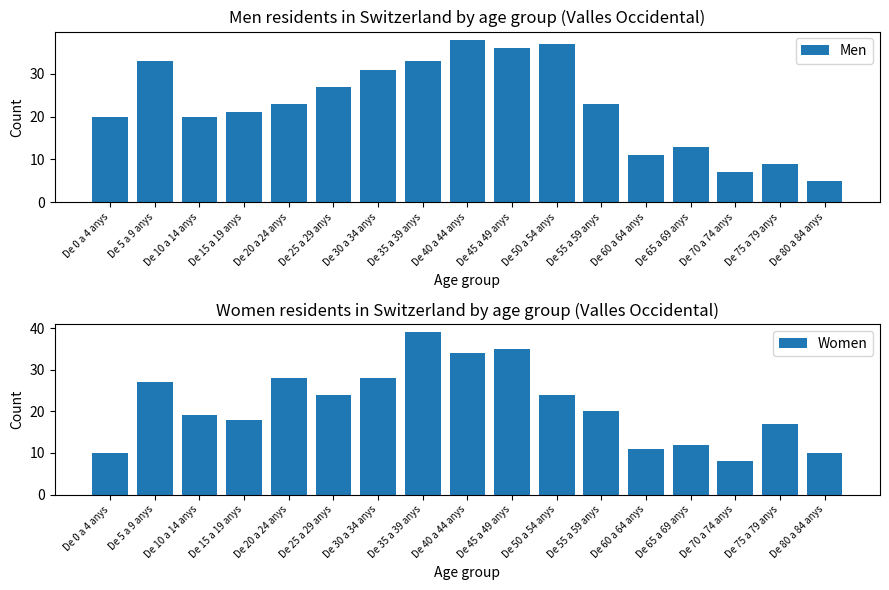

Reading left to right, list all the values displayed in this chart.

Men: De 0 a 4 anys=20	De 5 a 9 anys=33	De 10 a 14 anys=20	De 15 a 19 anys=21	De 20 a 24 anys=23	De 25 a 29 anys=27	De 30 a 34 anys=31	De 35 a 39 anys=33	De 40 a 44 anys=38	De 45 a 49 anys=36	De 50 a 54 anys=37	De 55 a 59 anys=23	De 60 a 64 anys=11	De 65 a 69 anys=13	De 70 a 74 anys=7	De 75 a 79 anys=9	De 80 a 84 anys=5
Women: De 0 a 4 anys=10	De 5 a 9 anys=27	De 10 a 14 anys=19	De 15 a 19 anys=18	De 20 a 24 anys=28	De 25 a 29 anys=24	De 30 a 34 anys=28	De 35 a 39 anys=39	De 40 a 44 anys=34	De 45 a 49 anys=35	De 50 a 54 anys=24	De 55 a 59 anys=20	De 60 a 64 anys=11	De 65 a 69 anys=12	De 70 a 74 anys=8	De 75 a 79 anys=17	De 80 a 84 anys=10